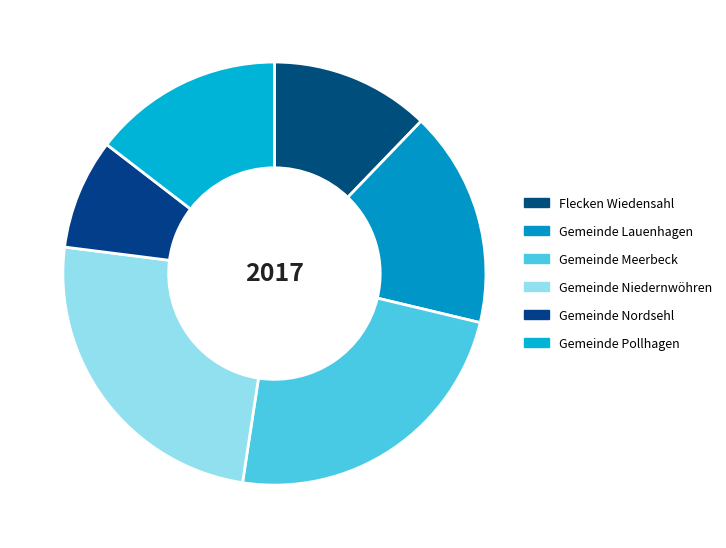

To the nearest percent, what is the combined percentage of Gemeinde Pollhagen and Gemeinde Niedernwöhren?

39%